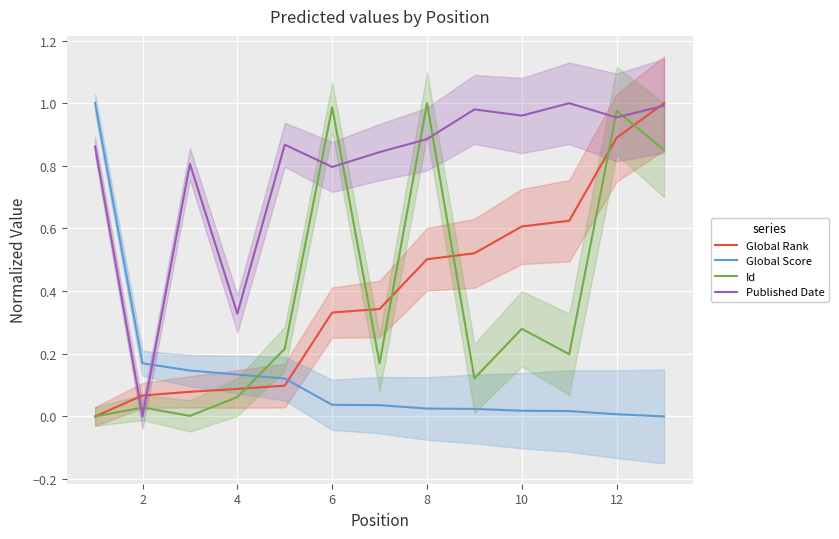

The value of Id at 6 is 1.0. True or false?

True